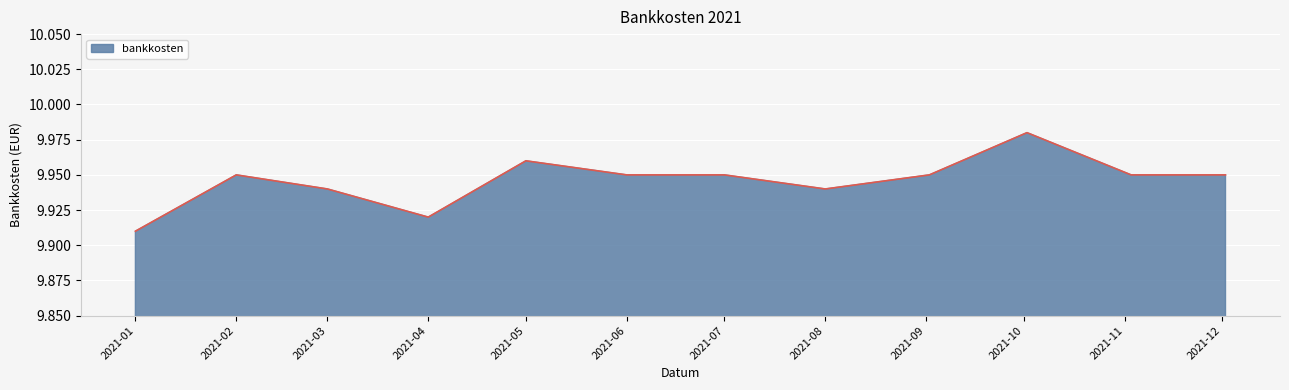

How many points are higher than both their immediate neighbors (excluding endpoints)?

3